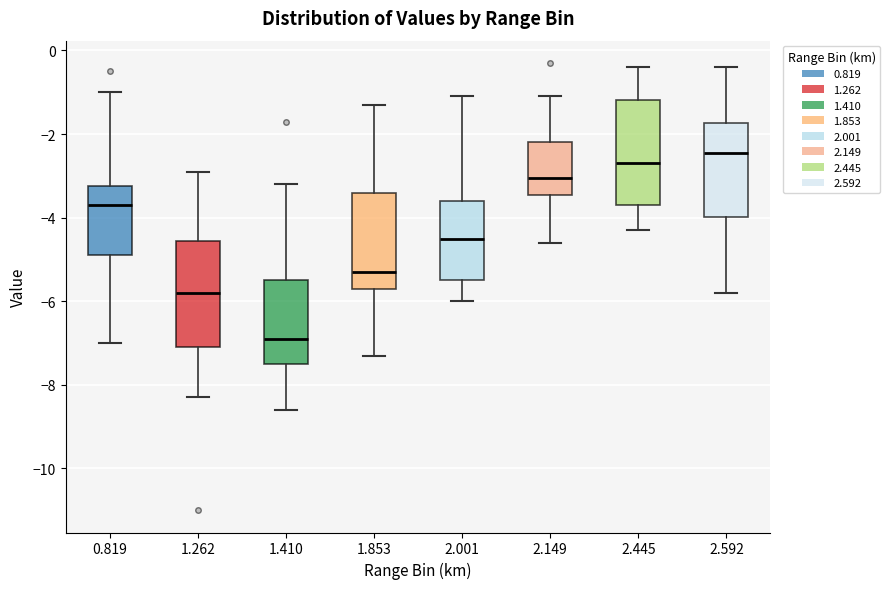

Where is the lower edge of the box at x = 2.592 on the y-axis? The values are not printed on the chart, so give them approximately, as read against the axis.

-4.0